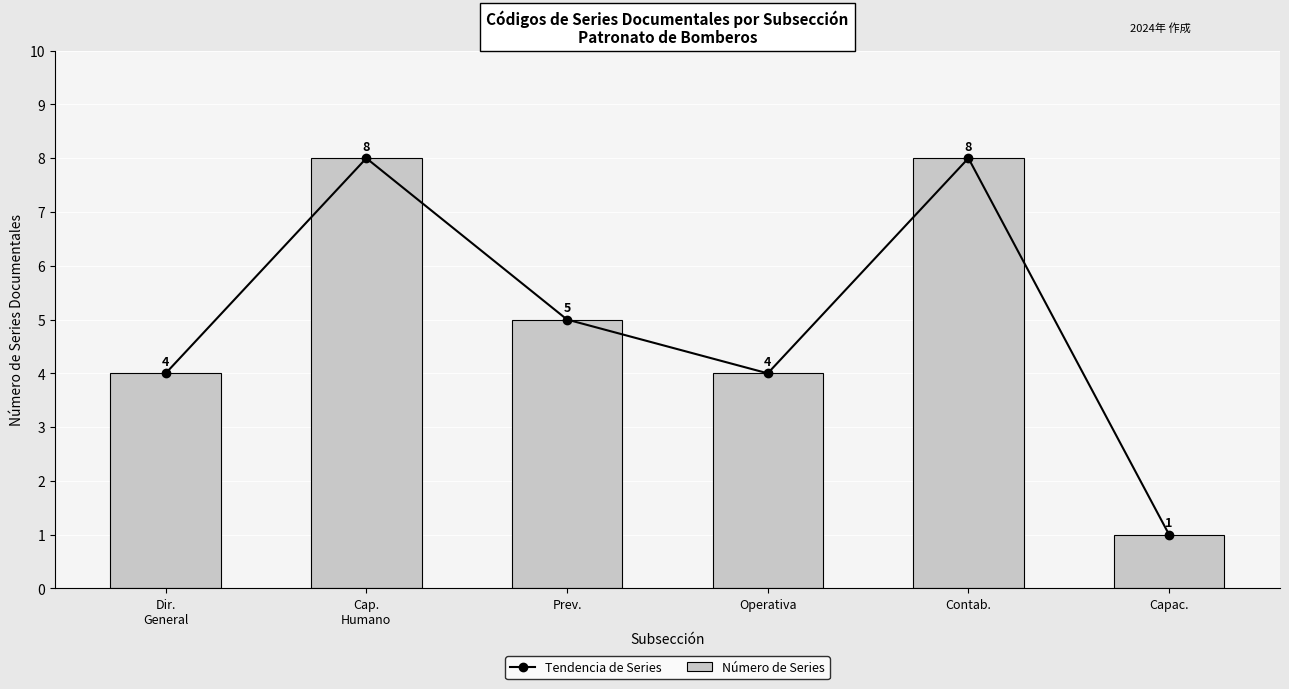

How many categories are shown in the chart?

6